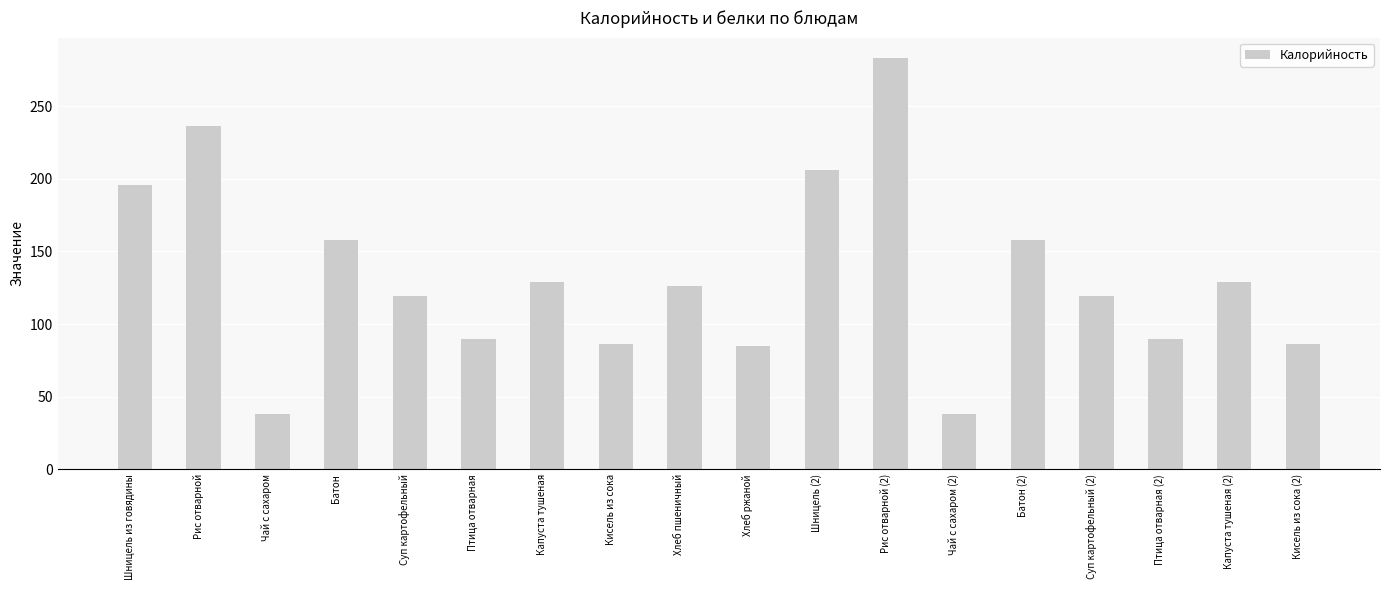

What is the change in value from Капуста тушеная to Чай с сахаром (2)?

-91